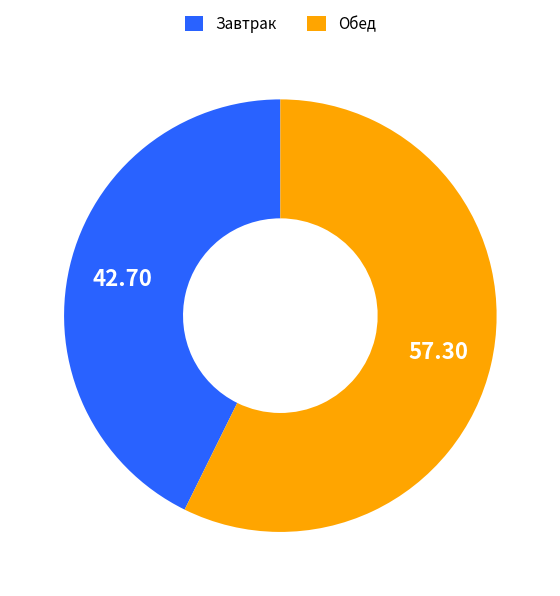

Count the number of slices in the pie.

2